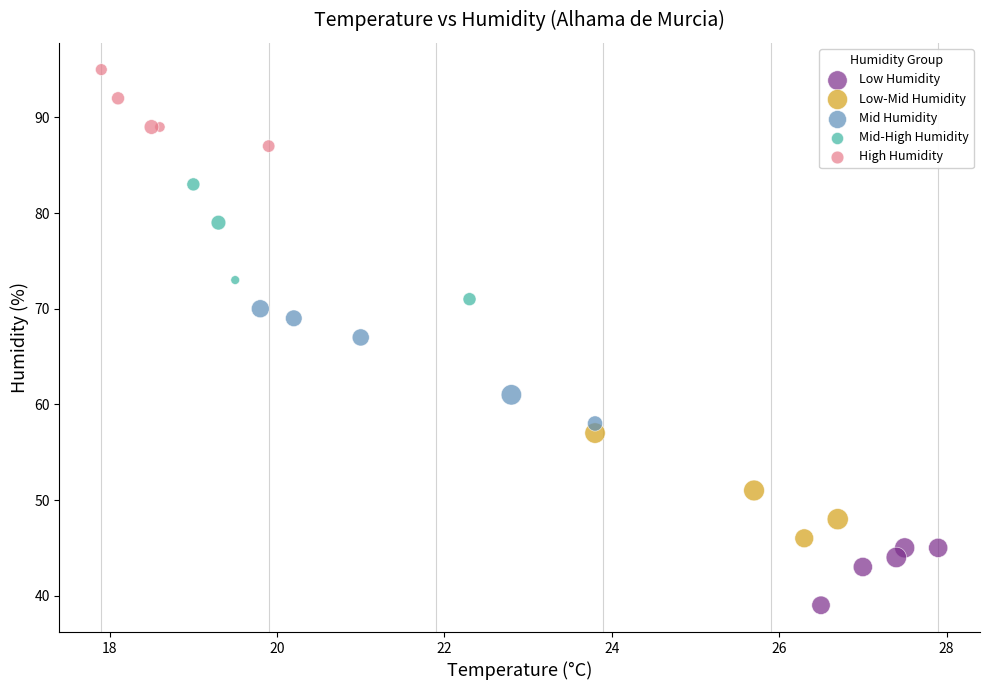

Which series reaches the minimum Y coordinate?

Low Humidity